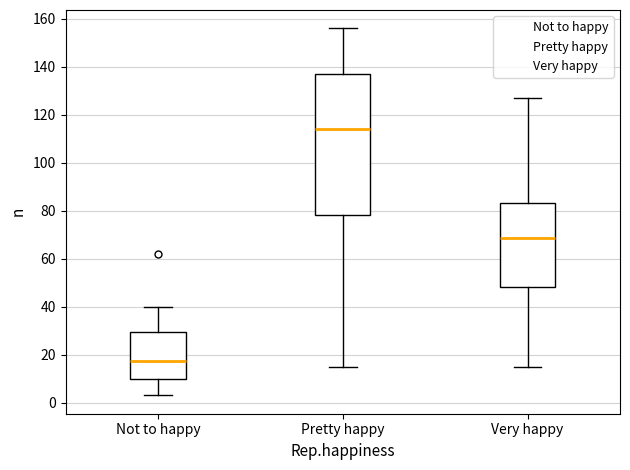

Which box is the tallest, from its lower edge to its upper edge?

Pretty happy